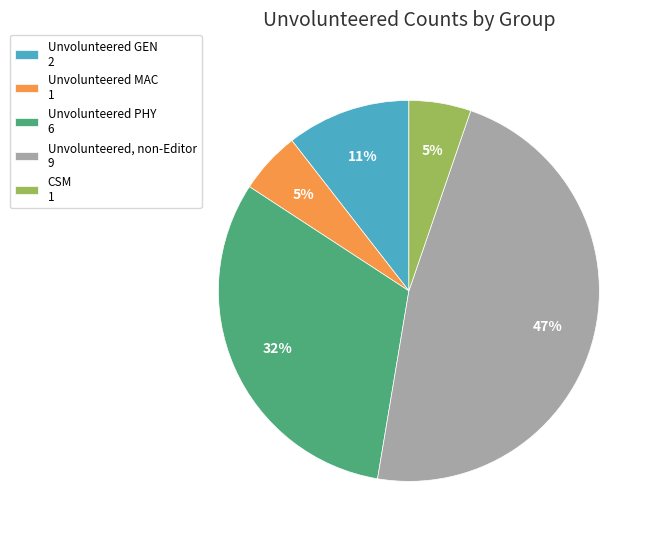

Is the sum of Unvolunteered, non-Editor 9 and Unvolunteered PHY 6 greater than half?

Yes